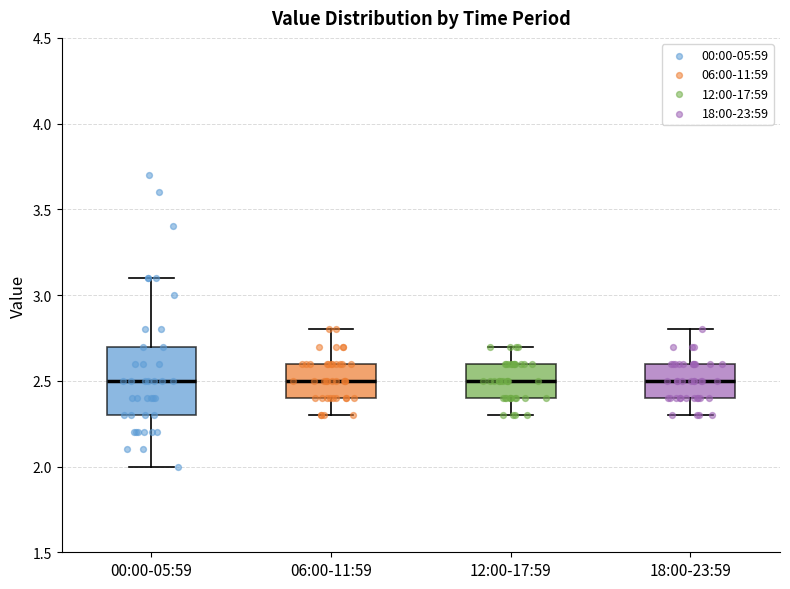

Which box is the tallest, from its lower edge to its upper edge?

00:00-05:59